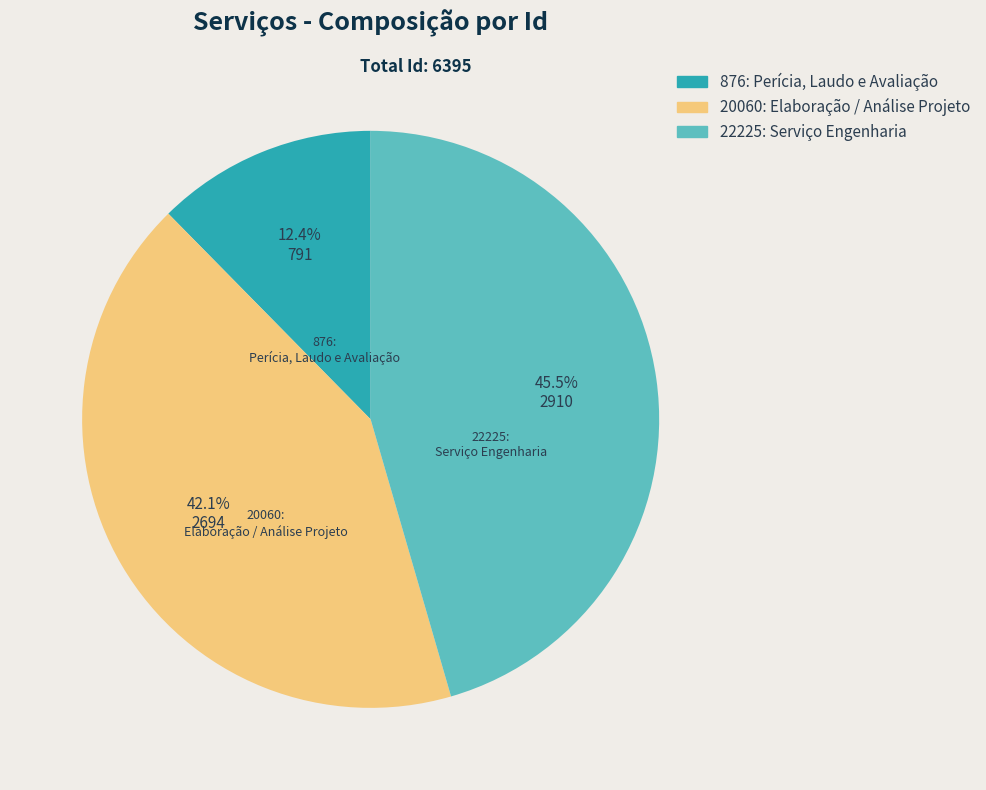

Does 20060: Elaboração / Análise Projeto represent more than half of the total?

No